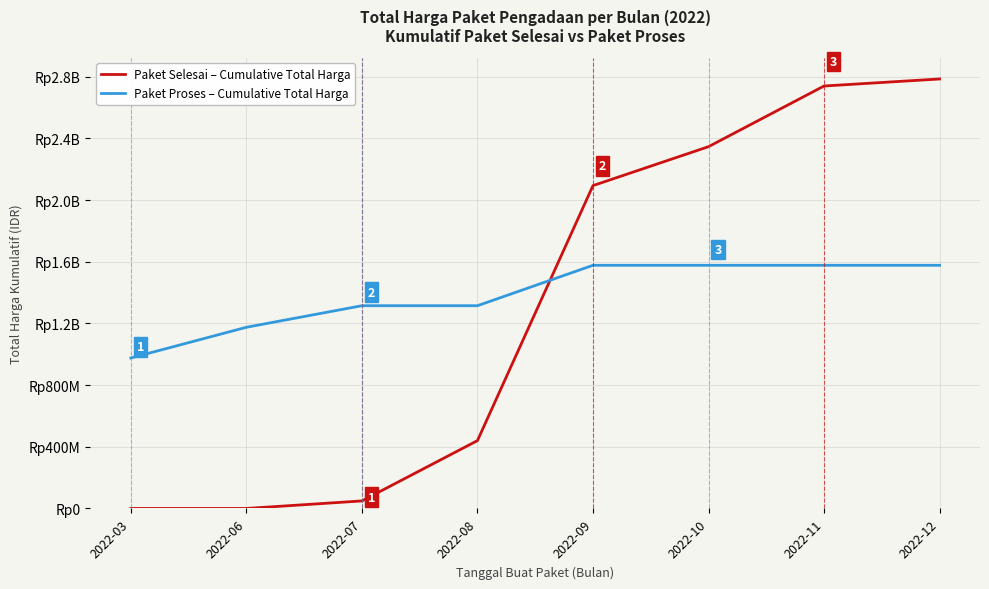

Where do Paket Proses – Cumulative Total Harga and Paket Selesai – Cumulative Total Harga first cross each other?

2022-08 and 2022-09